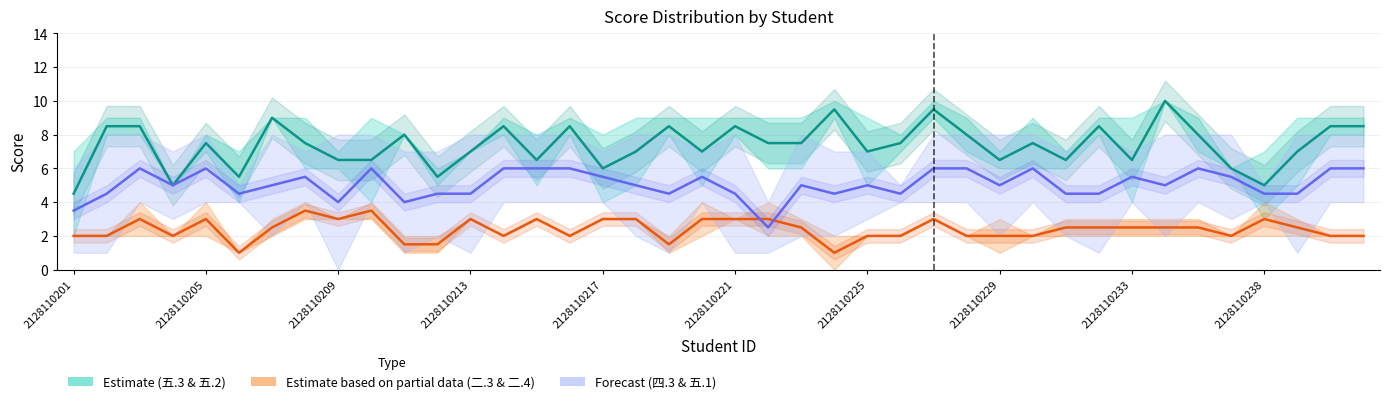

The 五.2(10分) series shows 3 at 2128110204. True or false?

False